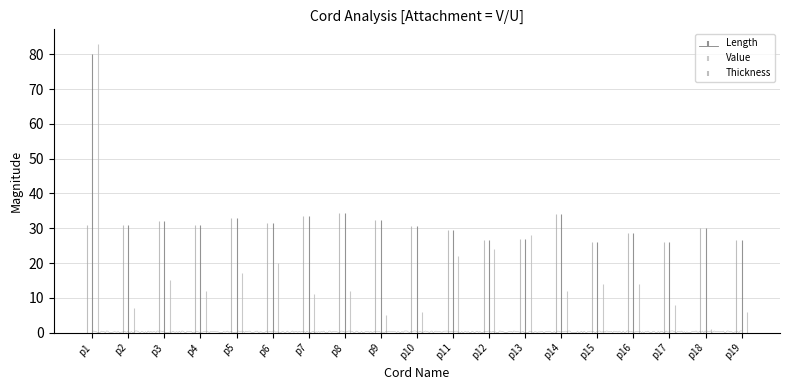

Rank the series by their average value, from lowest to highest.

Value, Thickness, Length